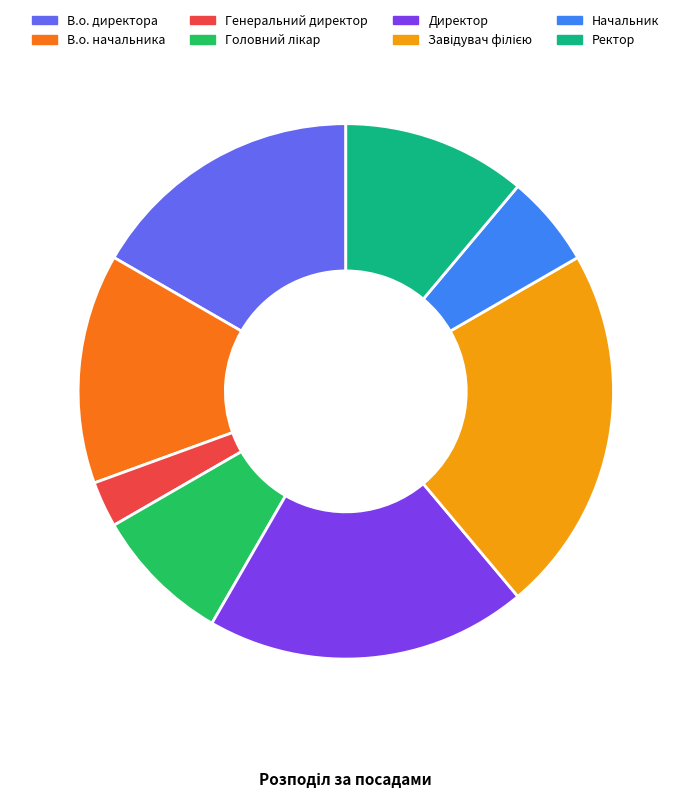

Is it true that Ректор is 11% of the pie?

True